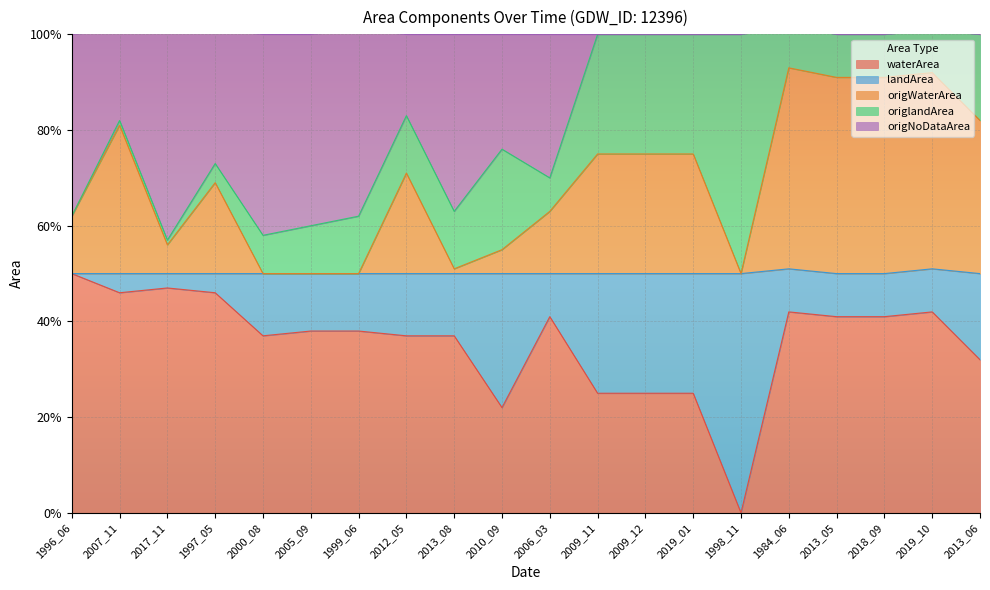

Between 2009_11 and 2013_06, which series saw the biggest shift?

origWaterArea